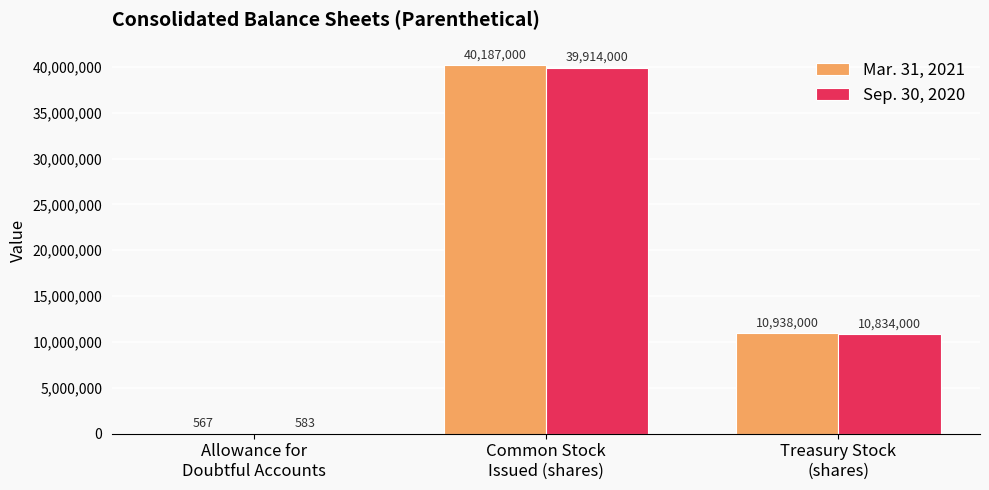

Reading left to right, transcribe all the data shown in this chart.

Mar. 31, 2021: Allowance for
Doubtful Accounts=567	Common Stock
Issued (shares)=40187000	Treasury Stock
(shares)=10938000
Sep. 30, 2020: Allowance for
Doubtful Accounts=583	Common Stock
Issued (shares)=39914000	Treasury Stock
(shares)=10834000